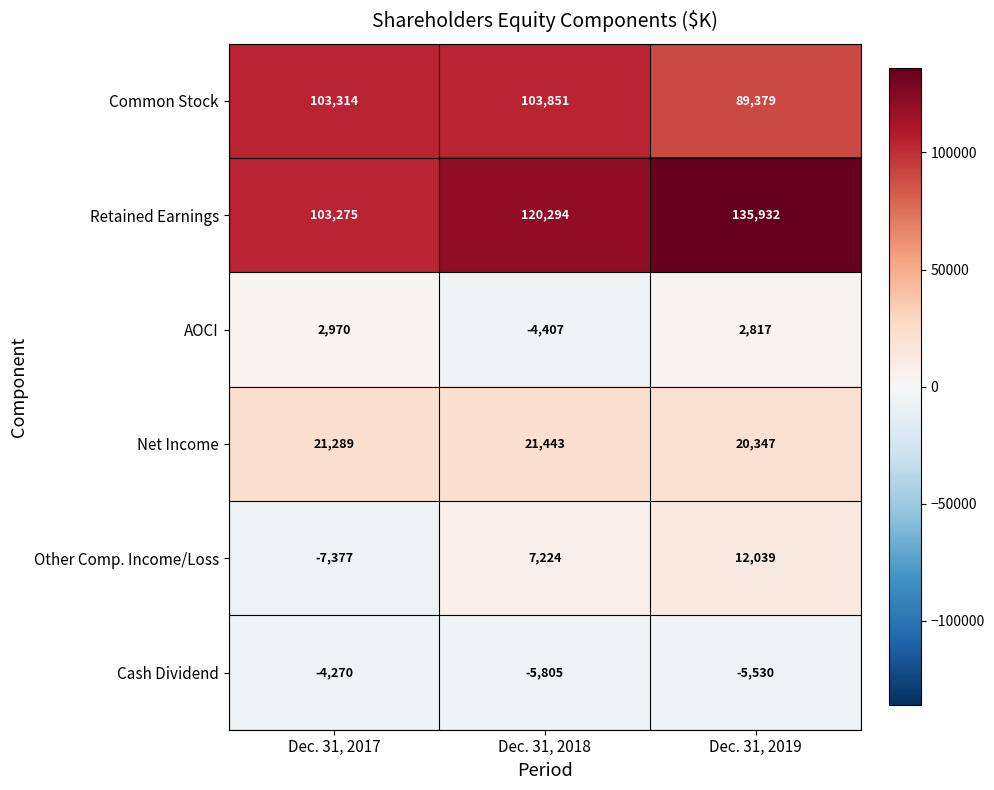

List the labels in order of AOCI value, largest first.

Dec. 31, 2017, Dec. 31, 2019, Dec. 31, 2018